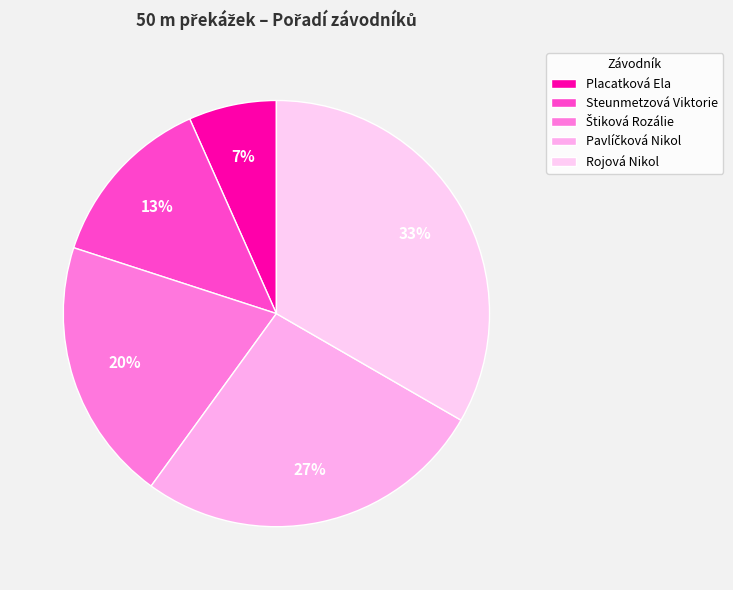

Which category has the biggest portion of the pie?

Rojová Nikol